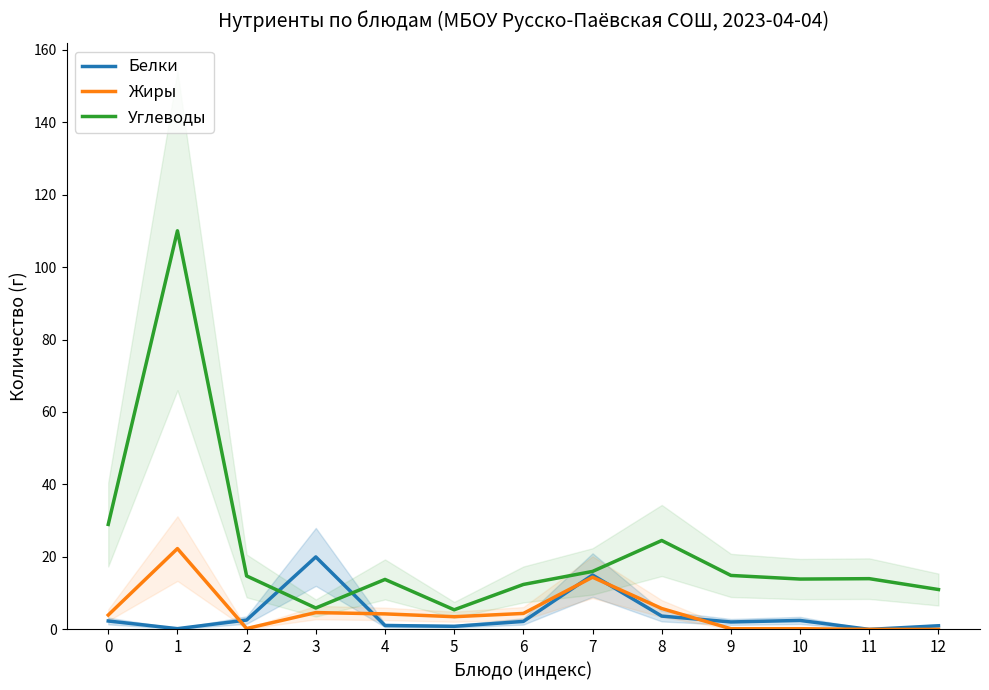

How many lines are shown in the chart?

3